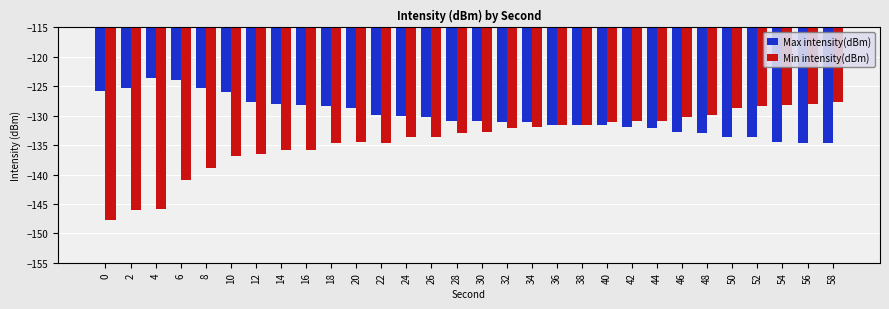

How many groups of bars are there?

30